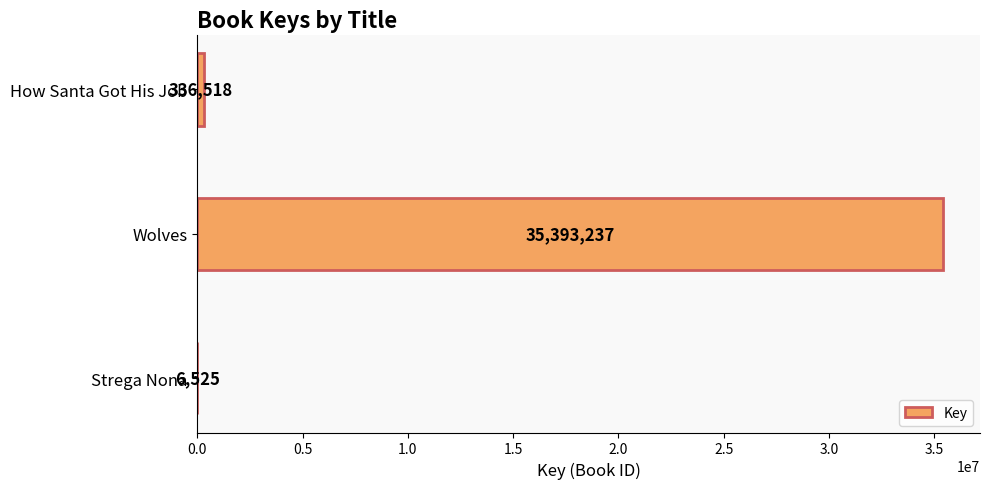

Reading bottom to top, what are all the values shown in this chart?

Strega Nona=6525	Wolves=35393237	How Santa Got His Job=336518